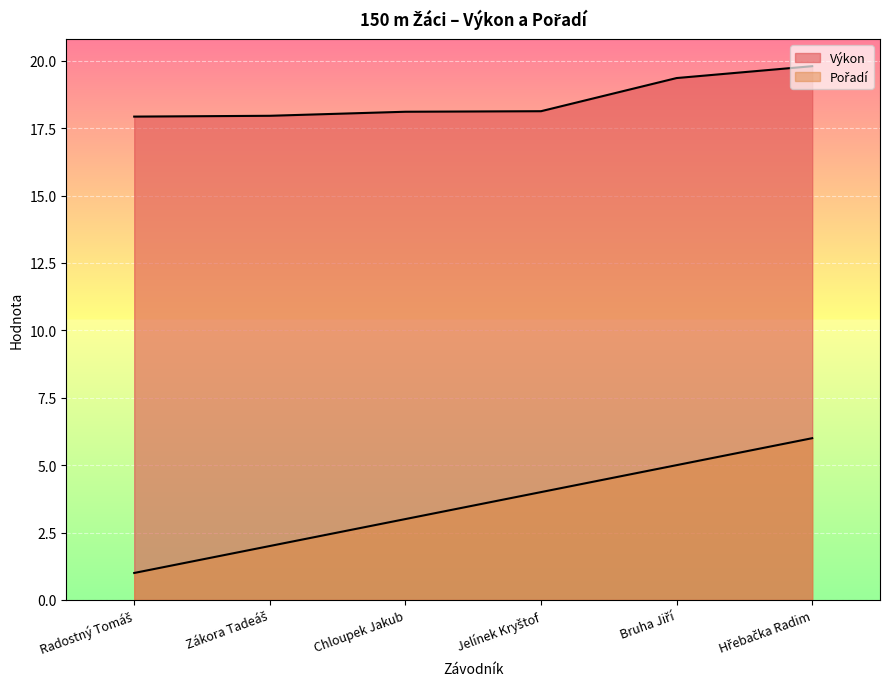

True or false: Výkon has a value of 8.7 at Jelínek Kryštof.

False